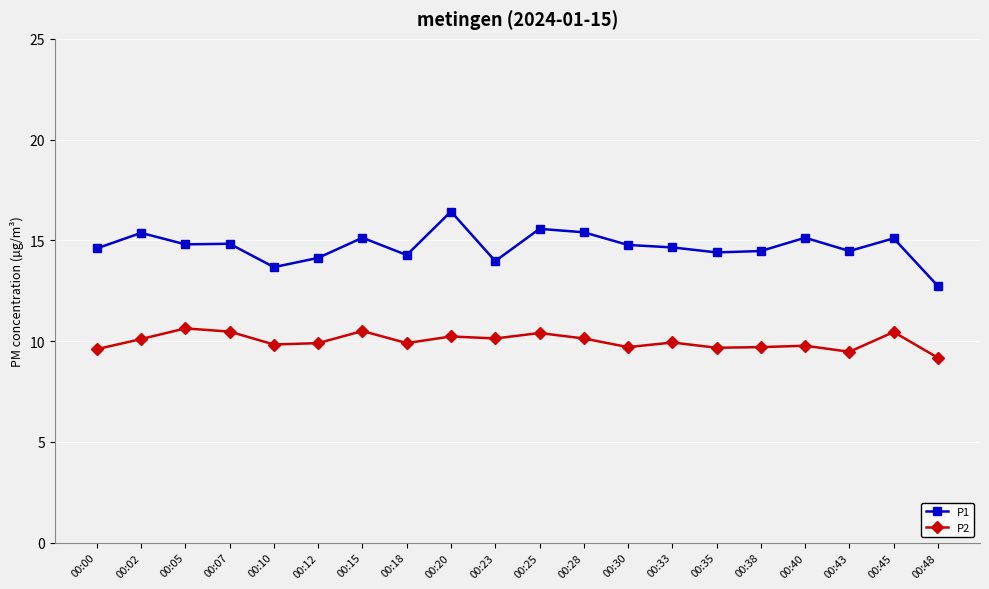

Is this an area chart (filled region under the line)?

No